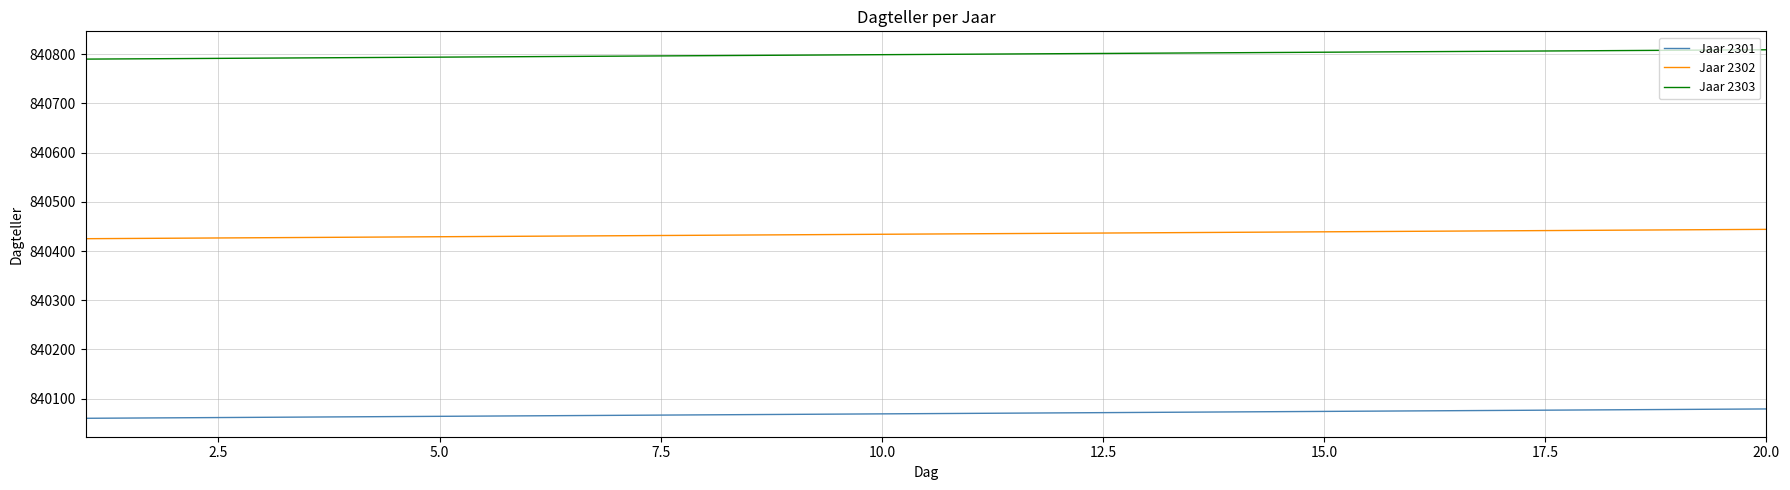

What is the minimum value for Jaar 2301?

840060